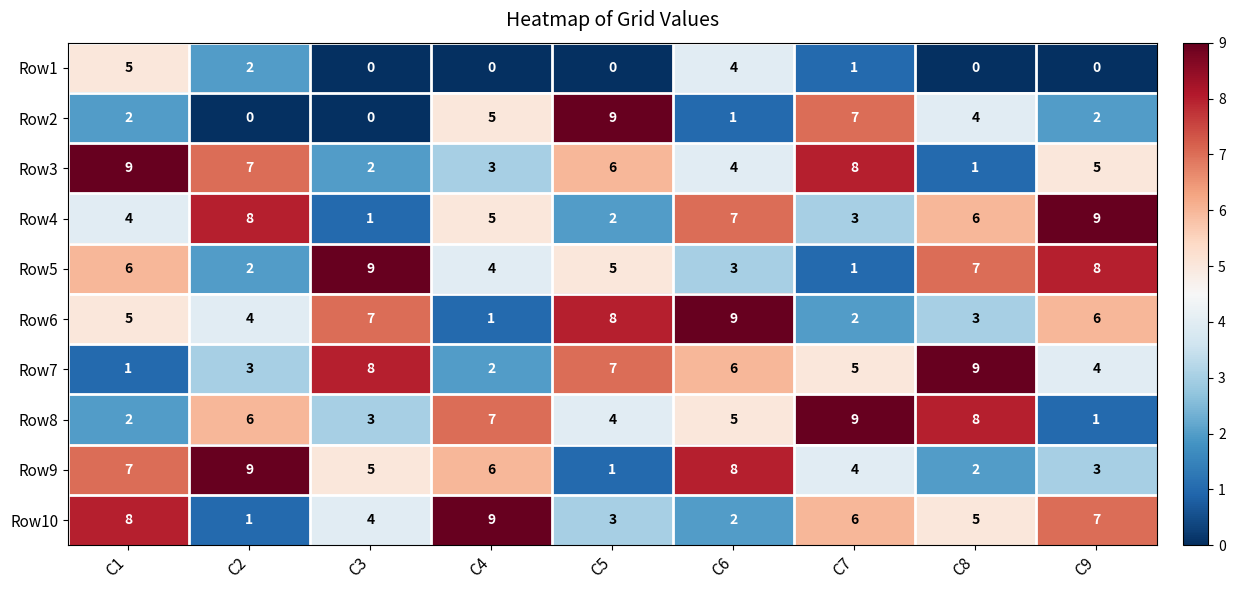

What is the difference between the Row7 values at C9 and C1?

3